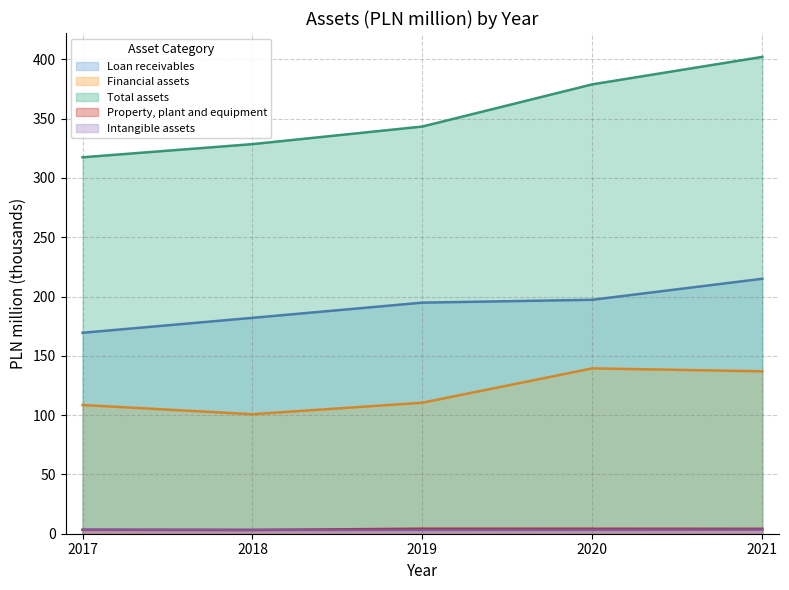

What value does the Property, plant and equipment series have at 2021?

4.1